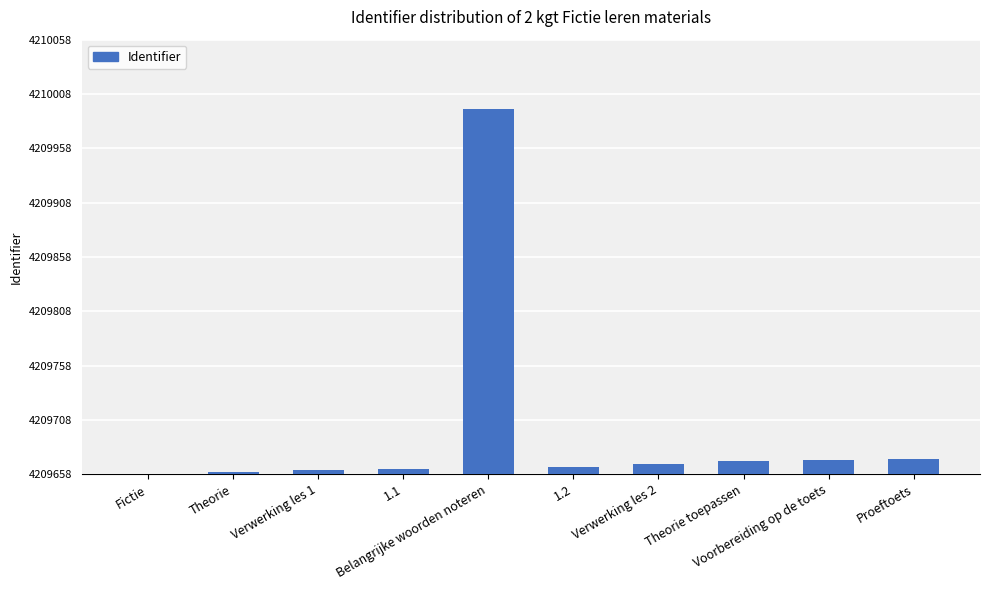

Rank the categories by value from lowest to highest.

Fictie, Theorie, Verwerking les 1, 1.1, 1.2, Verwerking les 2, Theorie toepassen, Voorbereiding op de toets, Proeftoets, Belangrijke woorden noteren